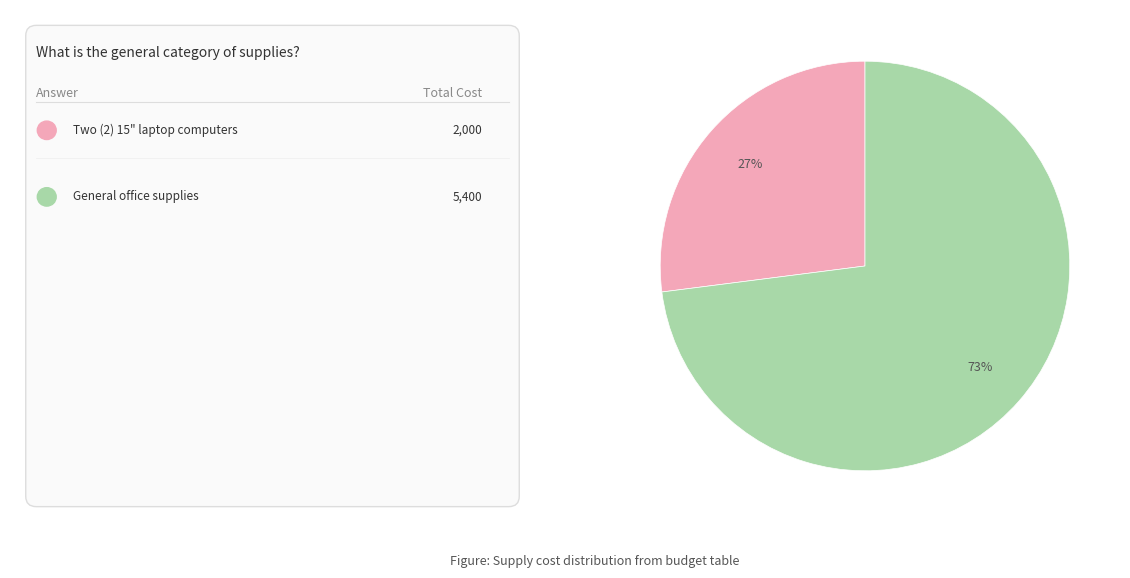

To the nearest percent, what is the difference between the largest and smallest slice percentages?

46%